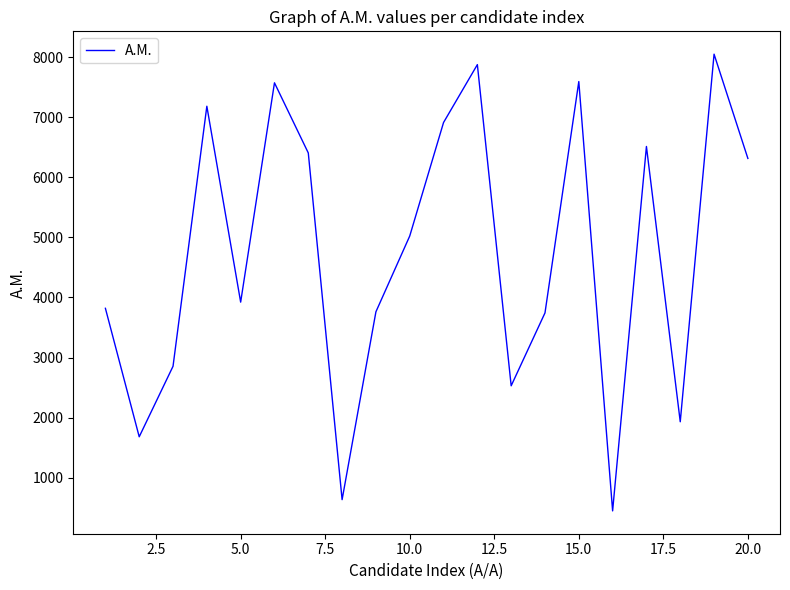

What is the greatest value displayed?

8051